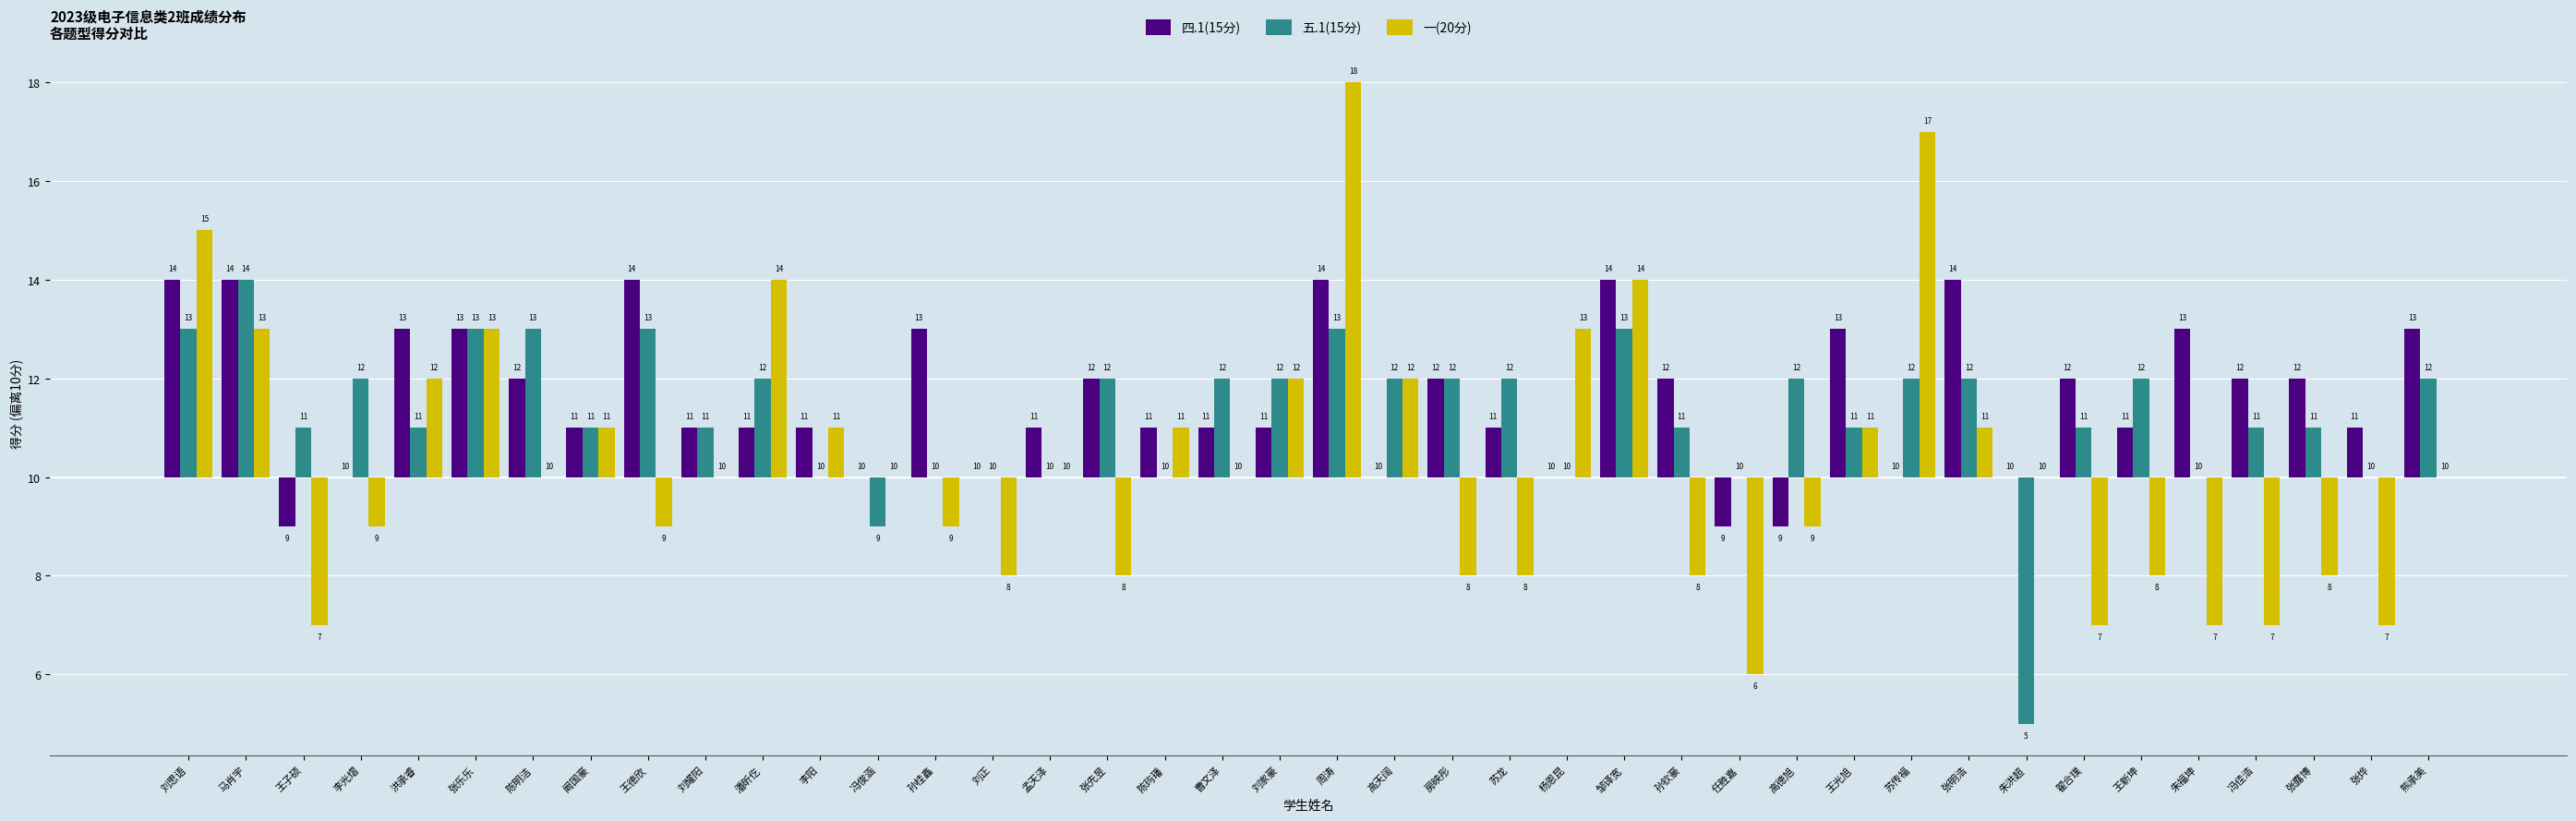

What are all the series names shown in the legend?

四.1(15分), 五.1(15分), 一(20分)